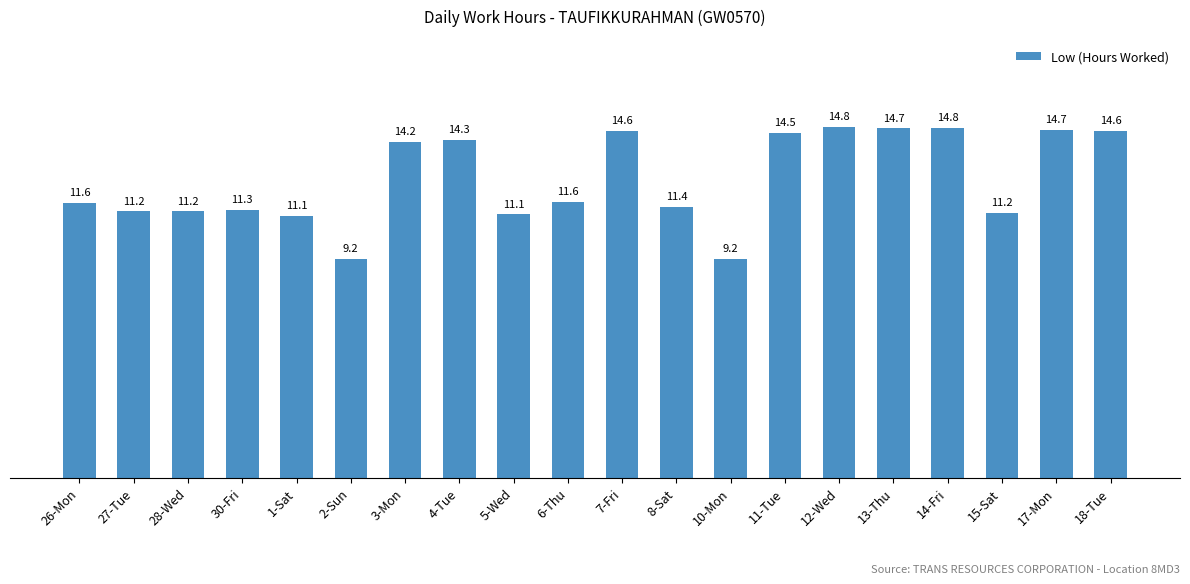

How many data points does each series have?

20